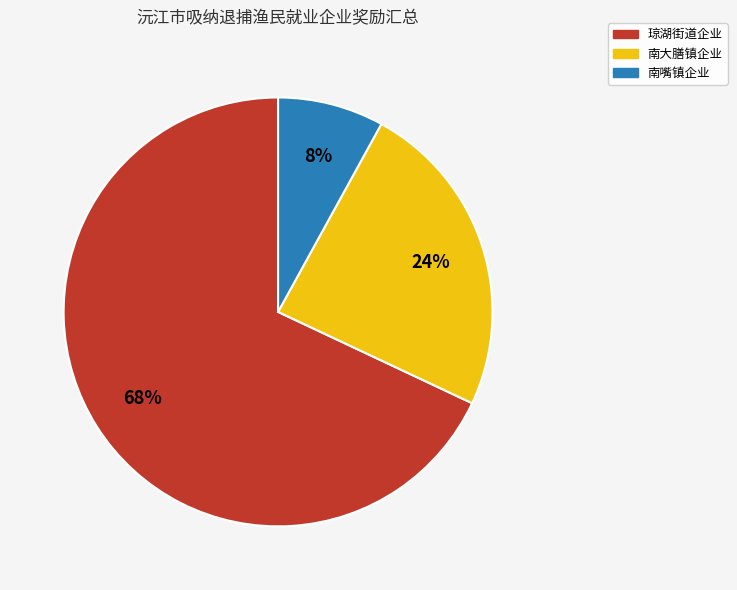

How many slices are in this pie chart?

3